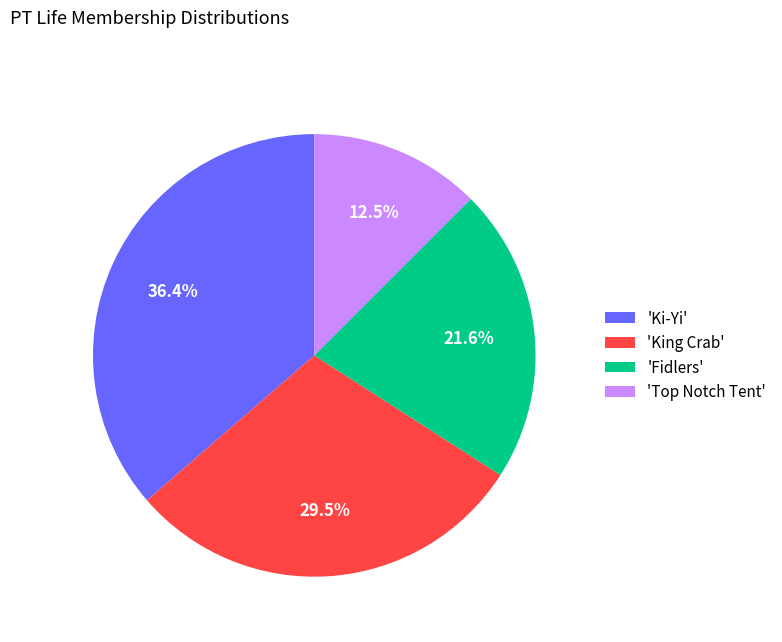

What is the largest slice in the pie chart?

'Ki-Yi'